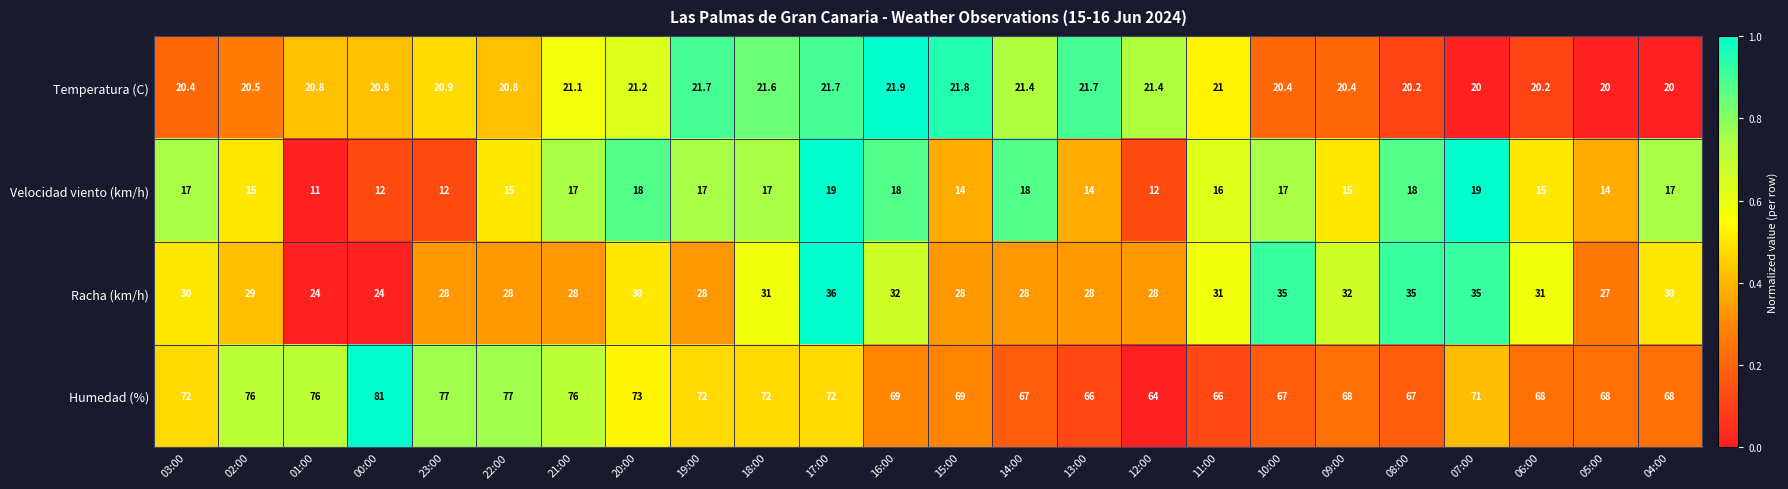

What is the total value across all series at 11:00?

134.0